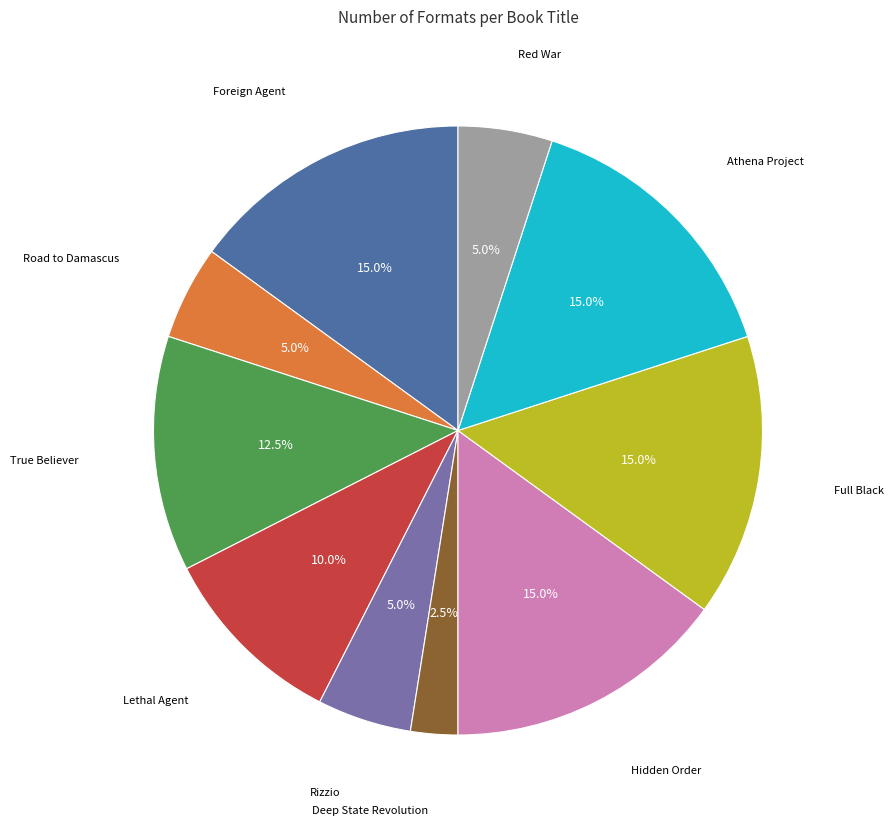

Is there a majority slice in this chart?

No